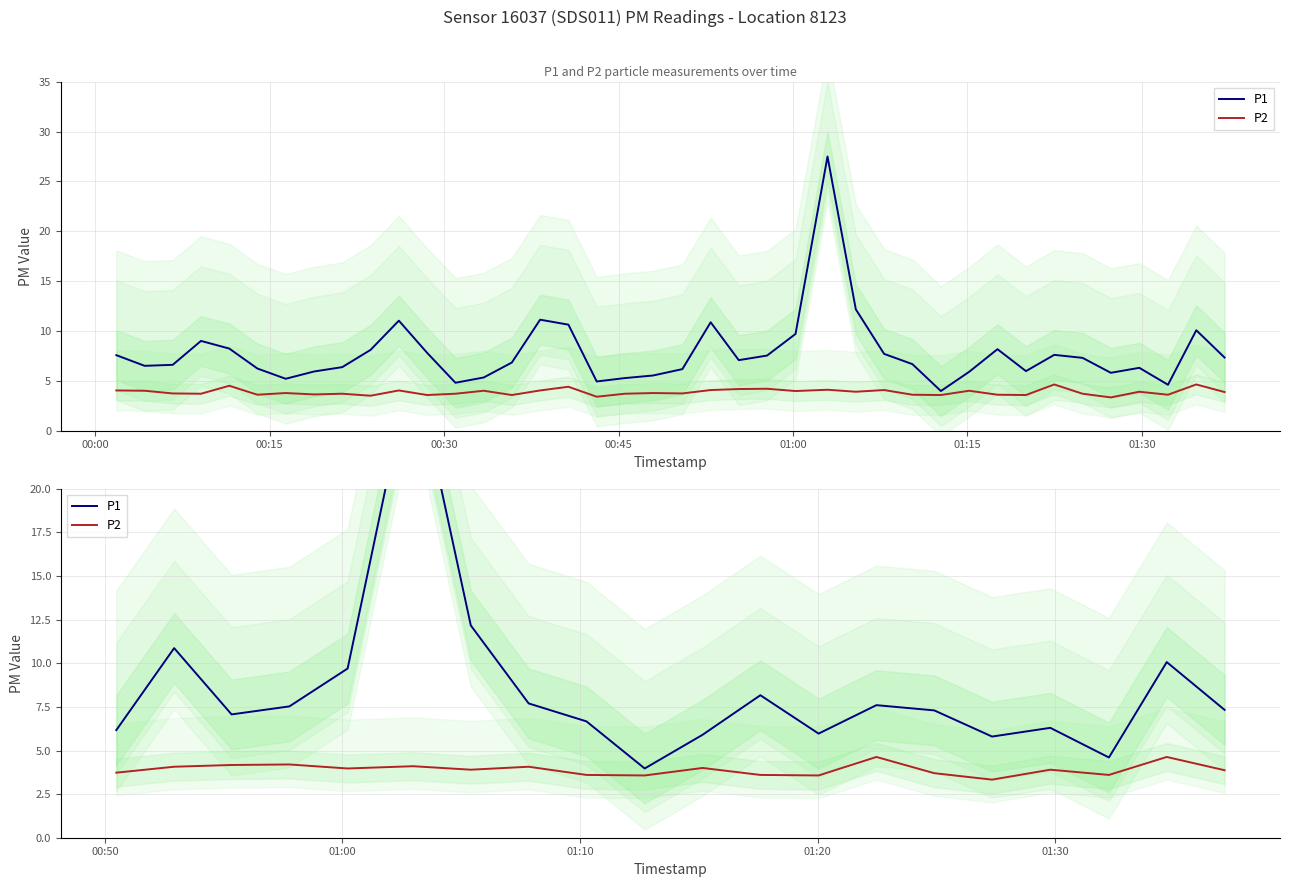

What is the value of the P2 point at the 15th from the left?

3.7